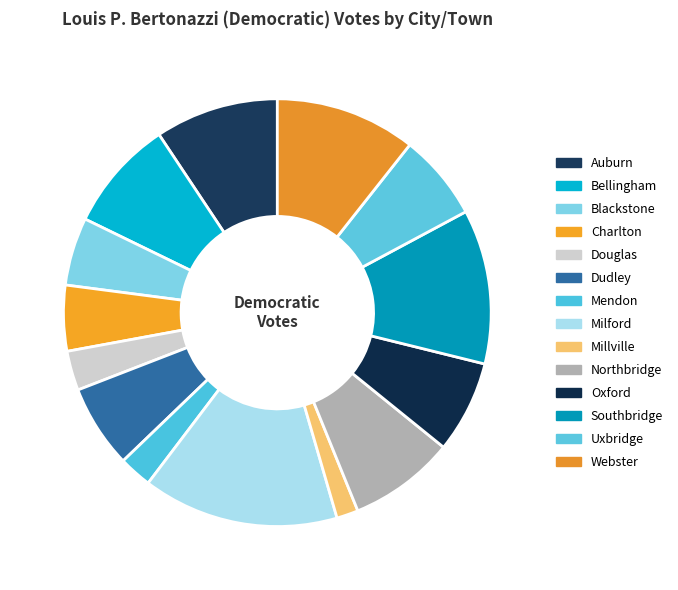

The Webster slice represents 18% of the pie. True or false?

False